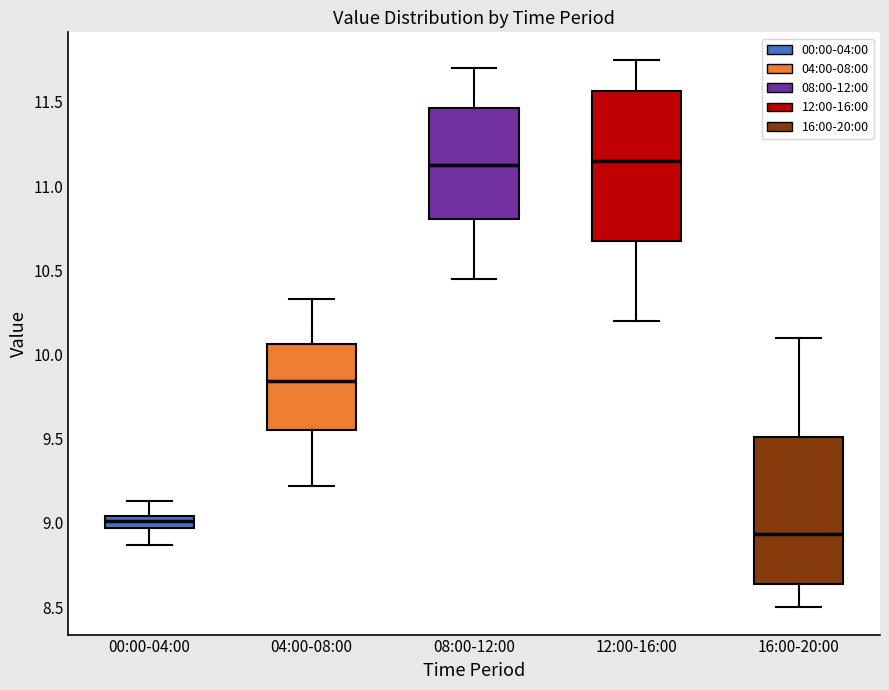

Where does the lower whisker of the box for 04:00-08:00 end on the y-axis? The values are not printed on the chart, so give them approximately, as read against the axis.

9.20